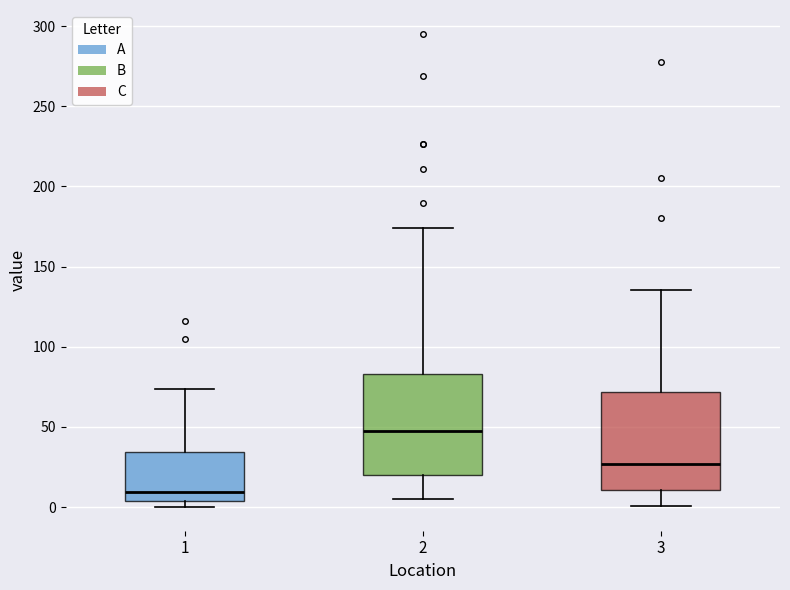

Reading left to right, transcribe this box plot: for each box, give where its median line is, the range the box spans, and where its two whiskers end, as read against the y-axis. The values are not printed on the chart, so give them approximately, as read against the axis.

1: median 10, box 5 to 35, whiskers 0 to 75
2: median 45, box 20 to 85, whiskers 5 to 175
3: median 25, box 10 to 70, whiskers 0 to 135